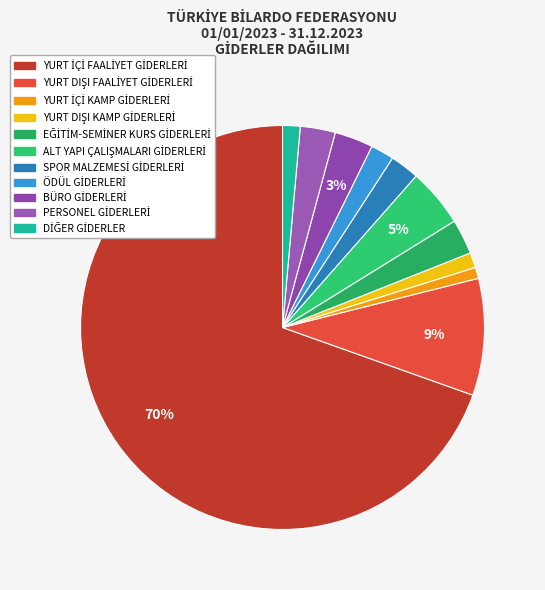

How many slices are in this pie chart?

11